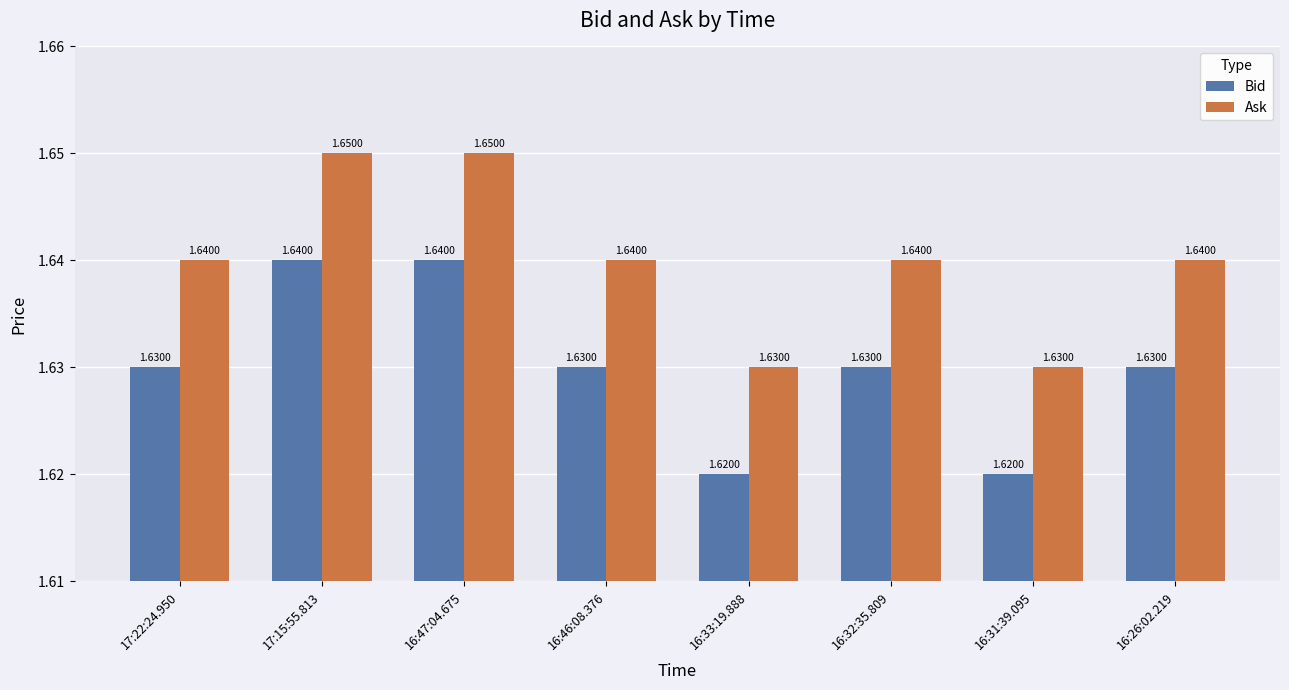

What is the sum of all Ask values?

13.1